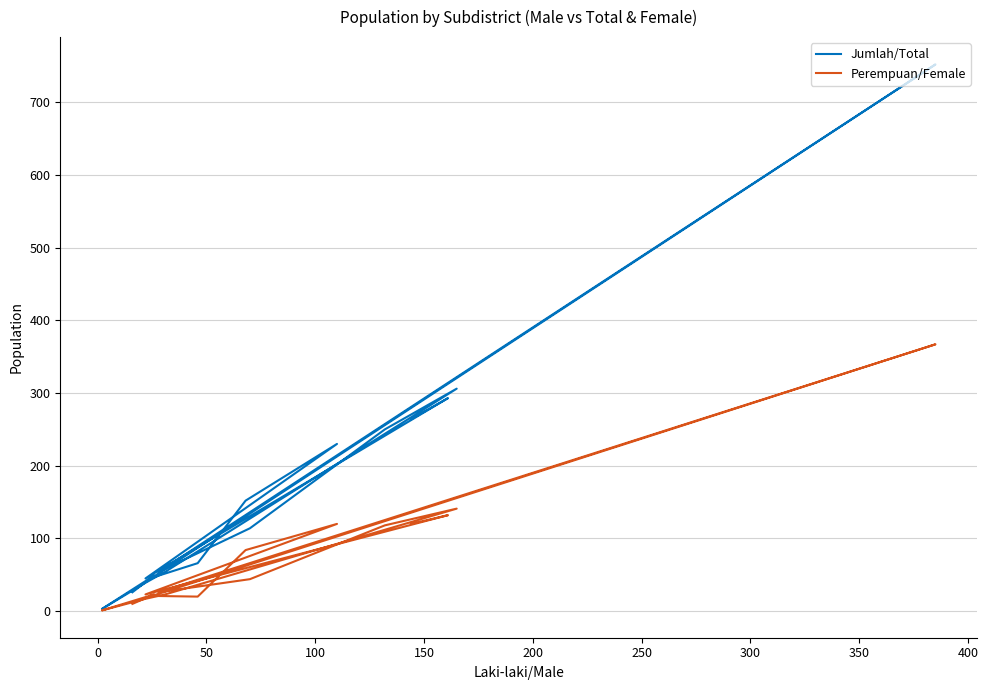

In Jumlah/Total, how many points are higher than both neighbors (excluding endpoints)?

5